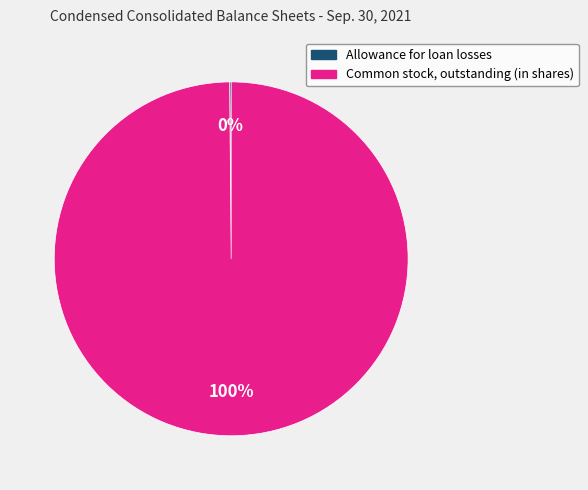

What is the largest slice in the pie chart?

Common stock, outstanding (in shares)